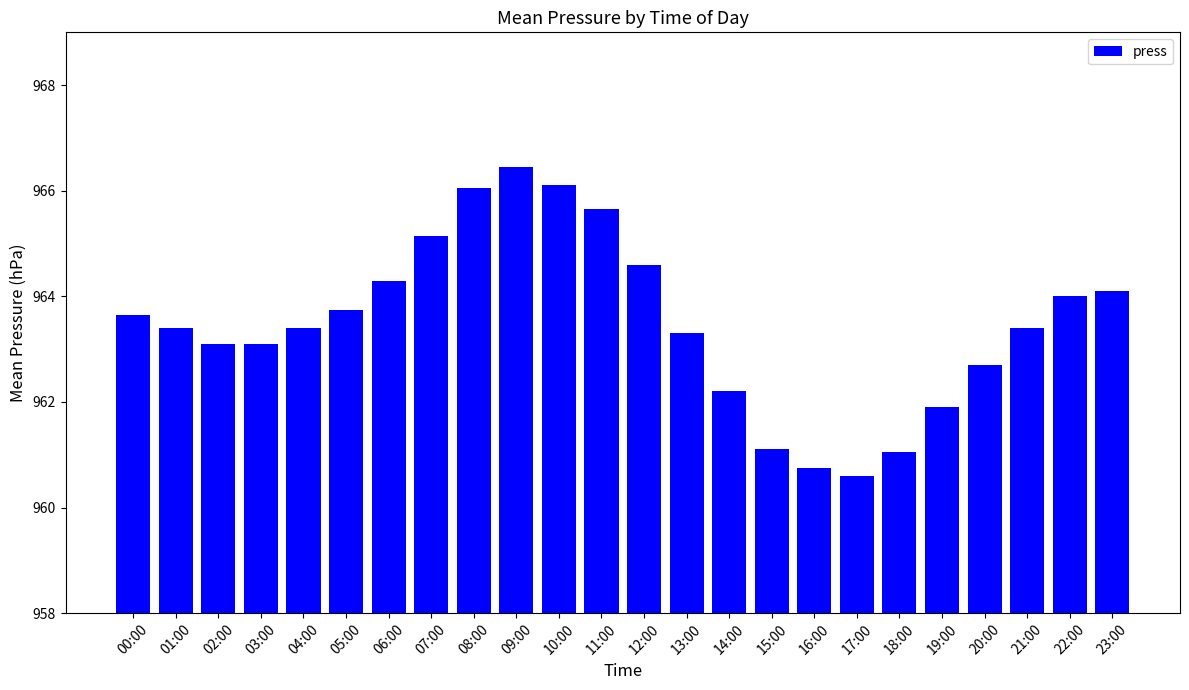

What is the value of the 23rd bar from the left?

964.0